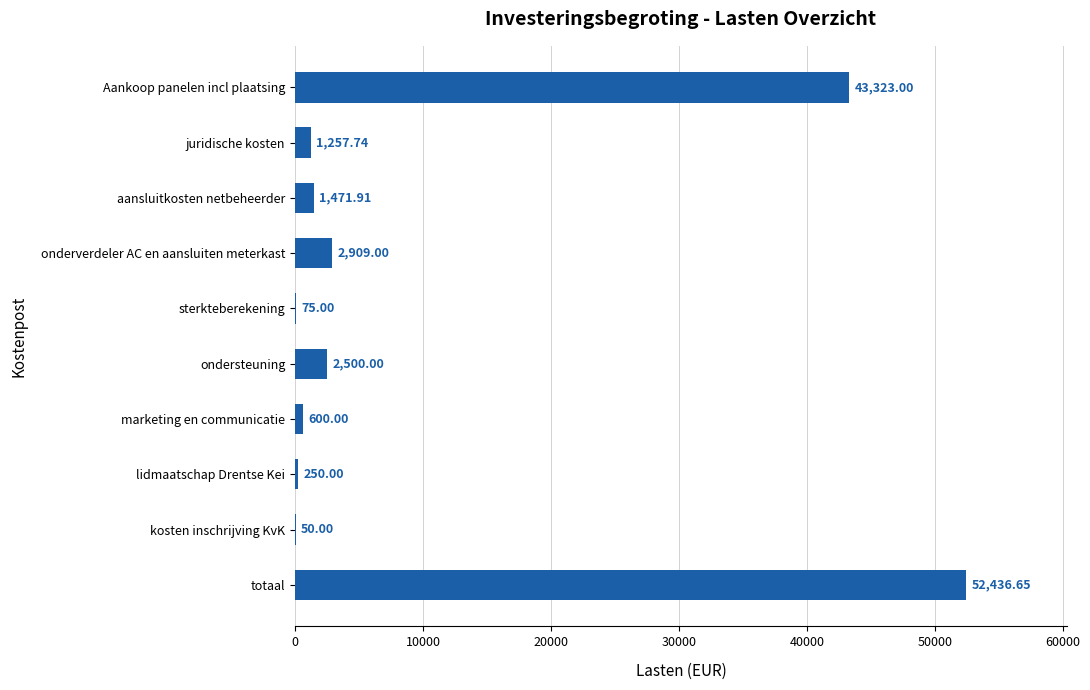

How many values exceed 1471?

5